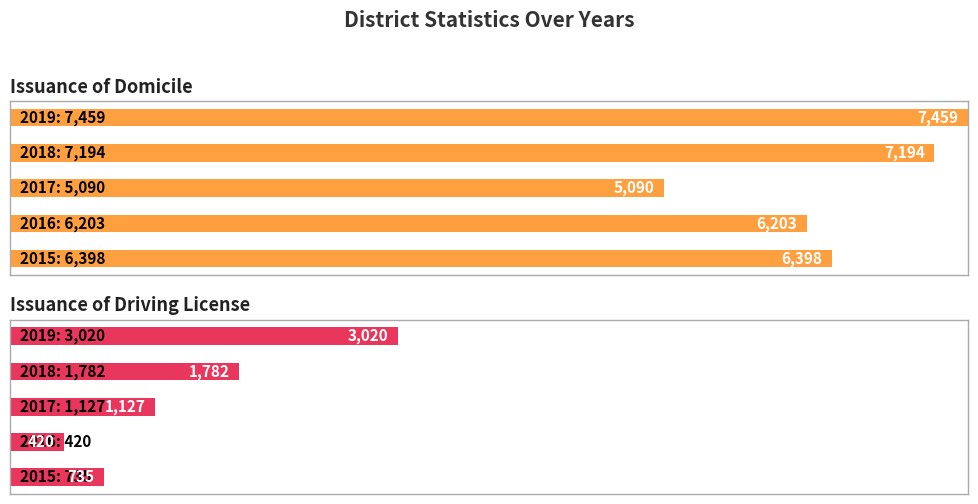

Which category has the lowest value across all series?

2016